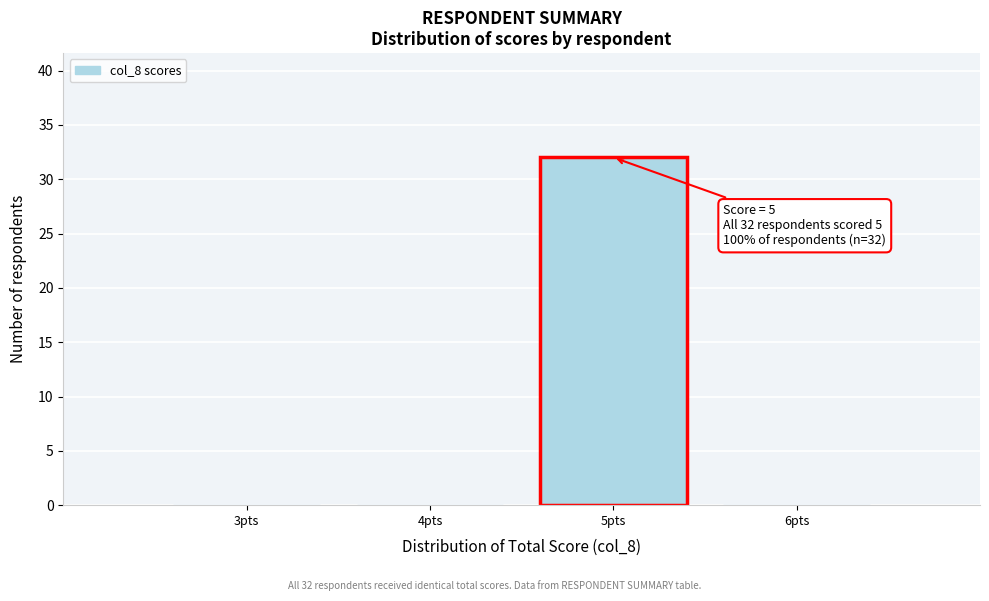

Reading left to right, transcribe all the data shown in this chart.

3pts=0	4pts=0	5pts=32	6pts=0